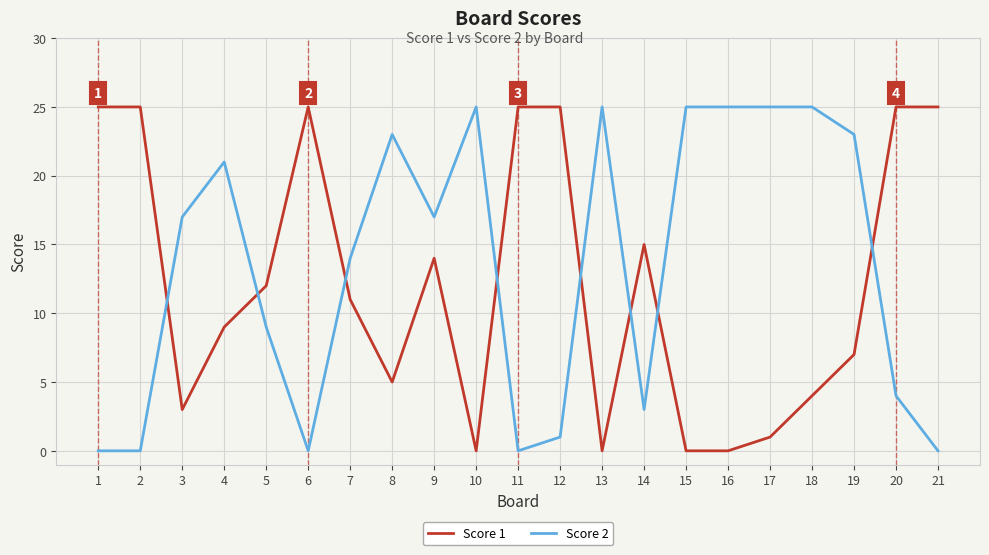

What are all the series names shown in the legend?

Score 1, Score 2